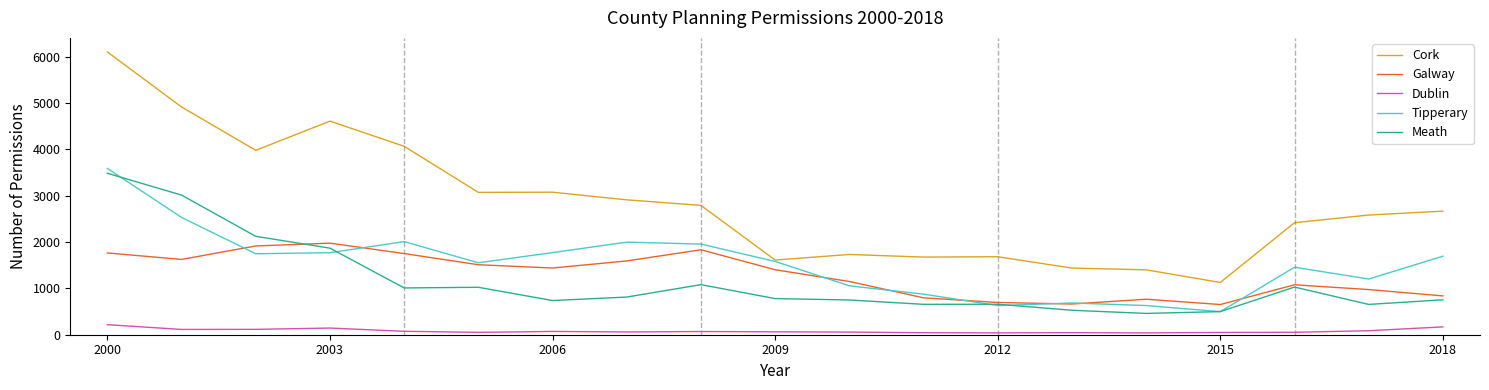

True or false: Meath and Cork intersect in this chart.

False